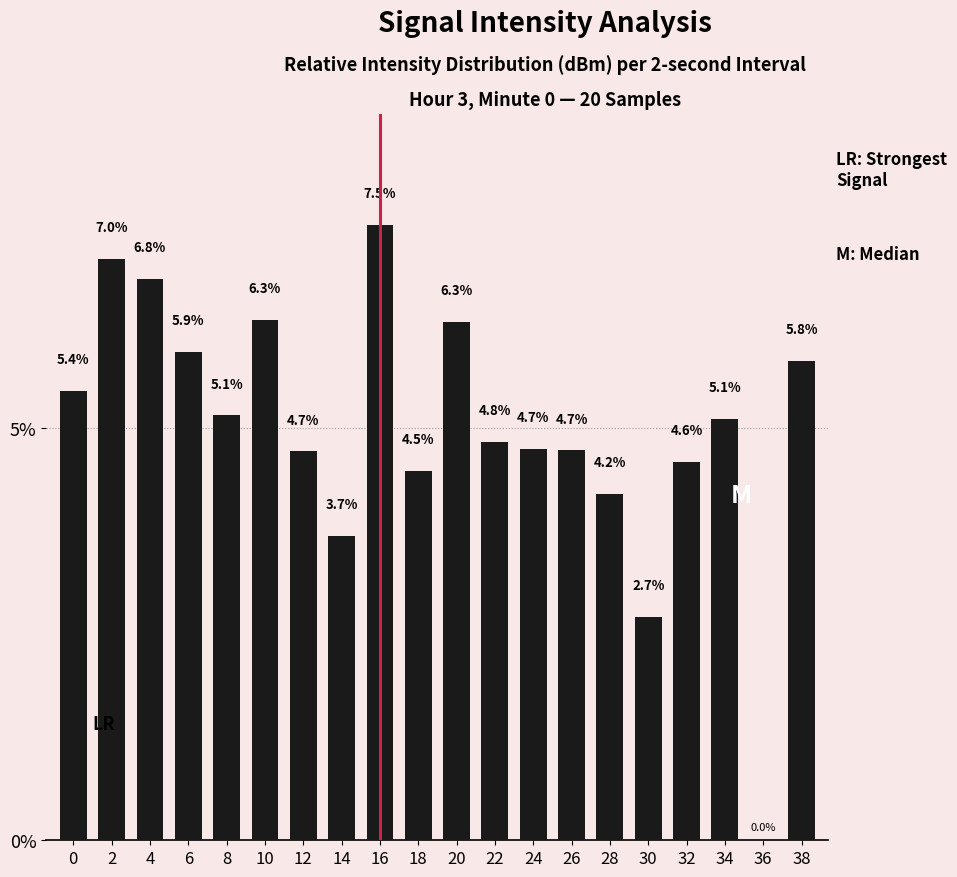

What is the change in value from 24 to 38?

+1.1